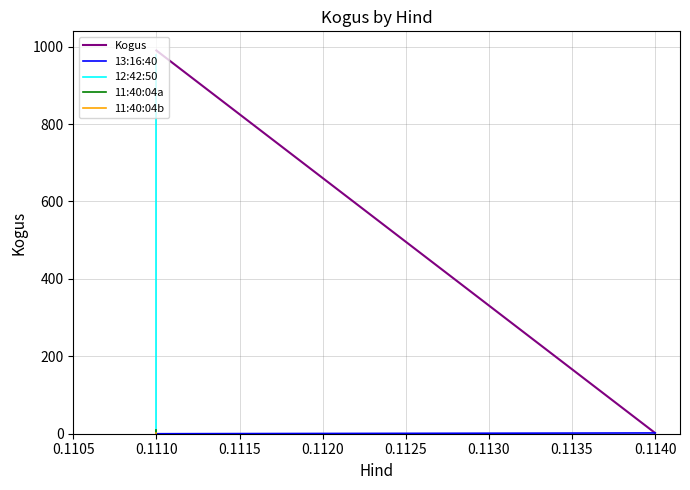

What is the highest value of the Kogus series?

990.0